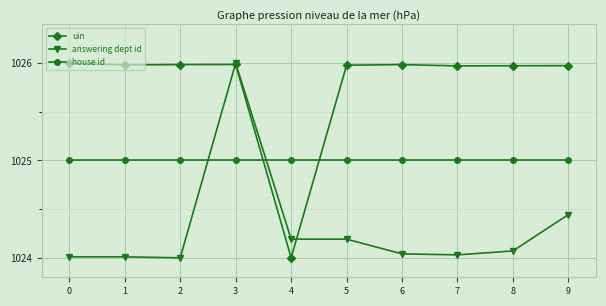

At which category is the sum across all series the highest?

3